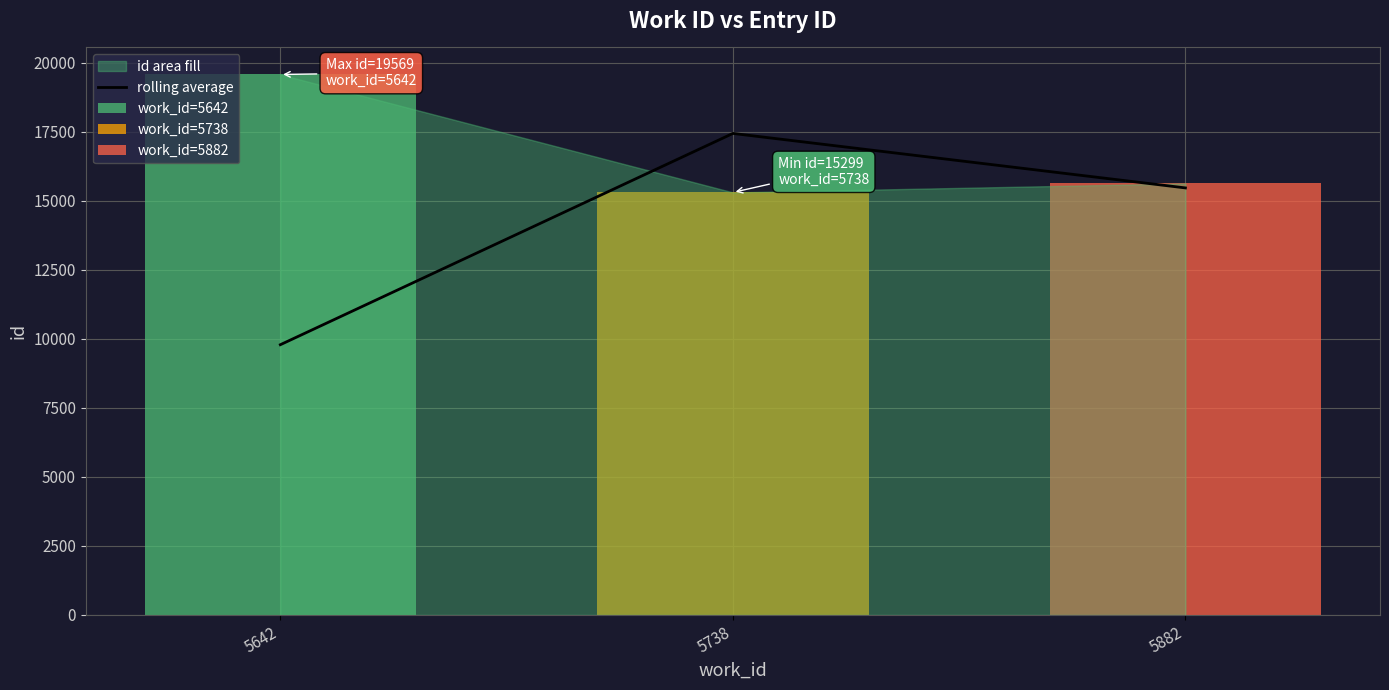

The value at 5882 is 8735.4. True or false?

False